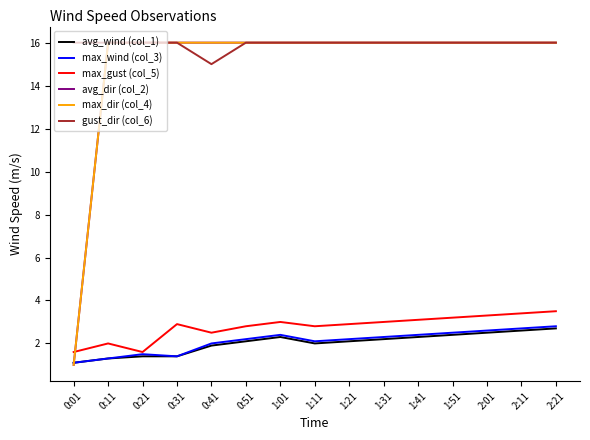

What is the total value across all series at 0:01?

21.8